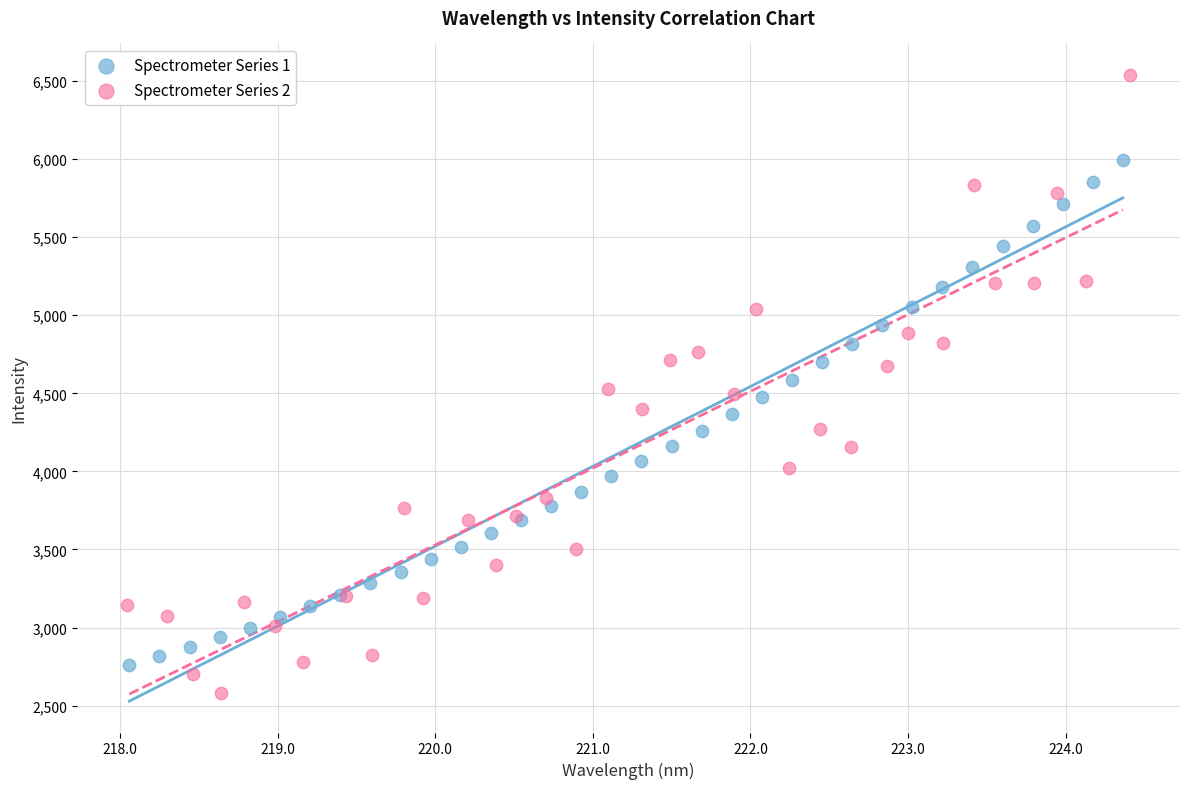

Which series has the widest spread of Y values?

Spectrometer Series 2